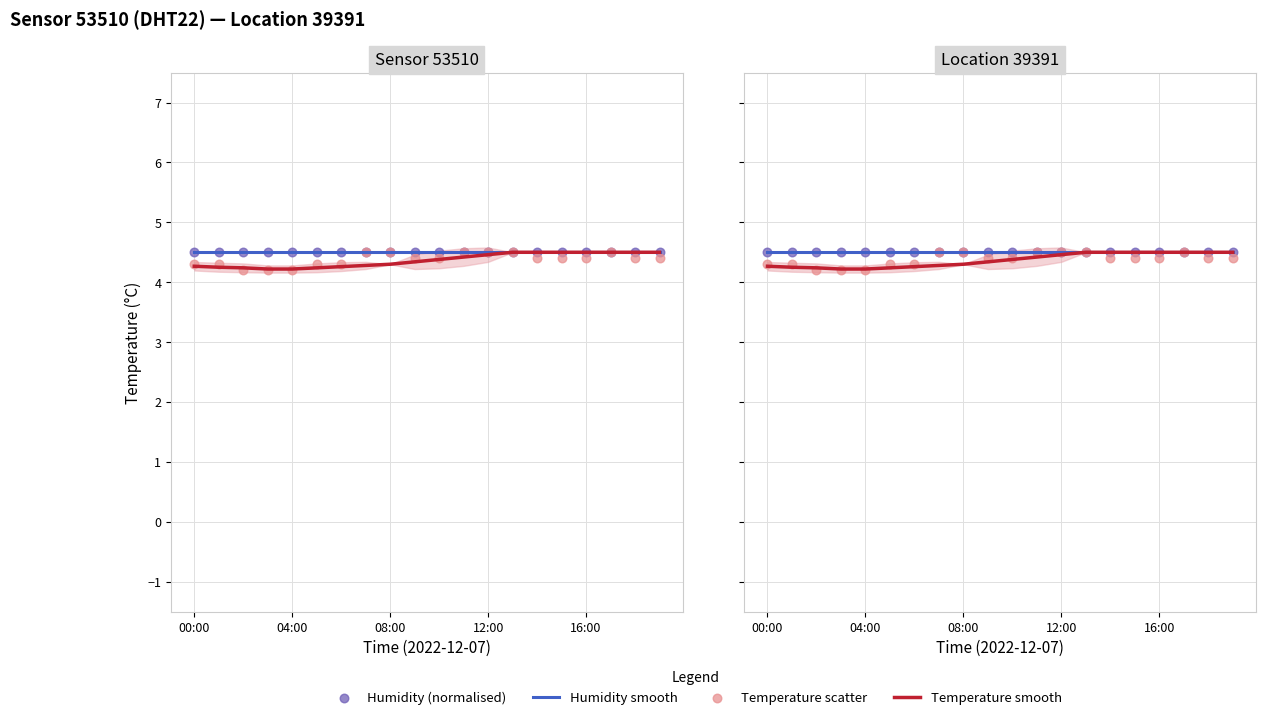

Which series has the largest total across all categories?

Humidity smooth